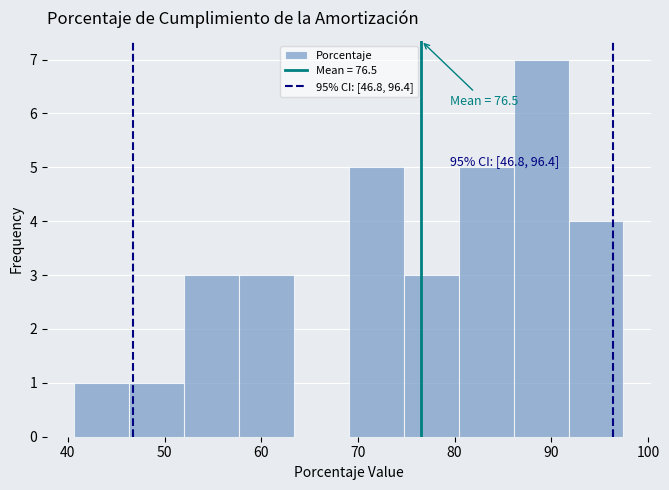

Over which range of the x-axis is the bar tallest?

86 to 92